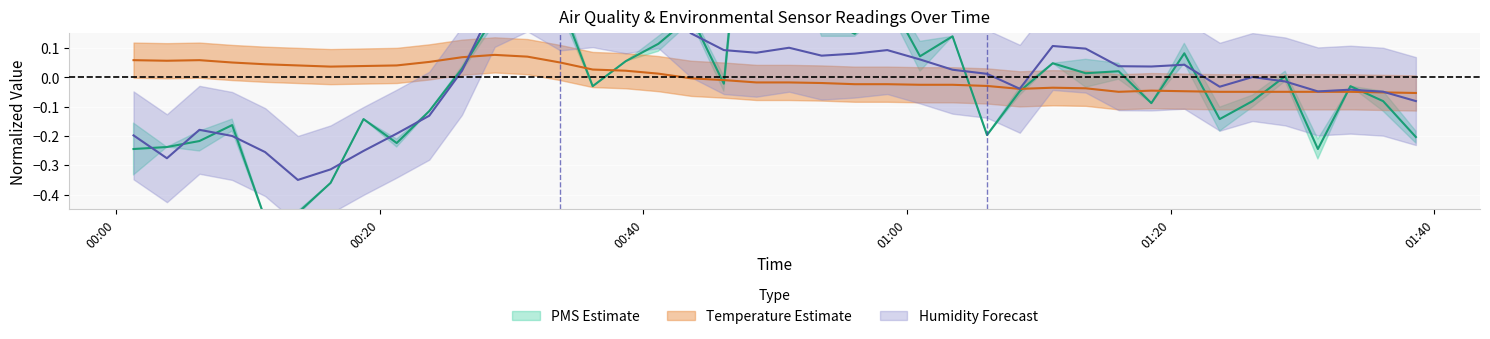

How many positive values does the BME280_humidity series have?

23